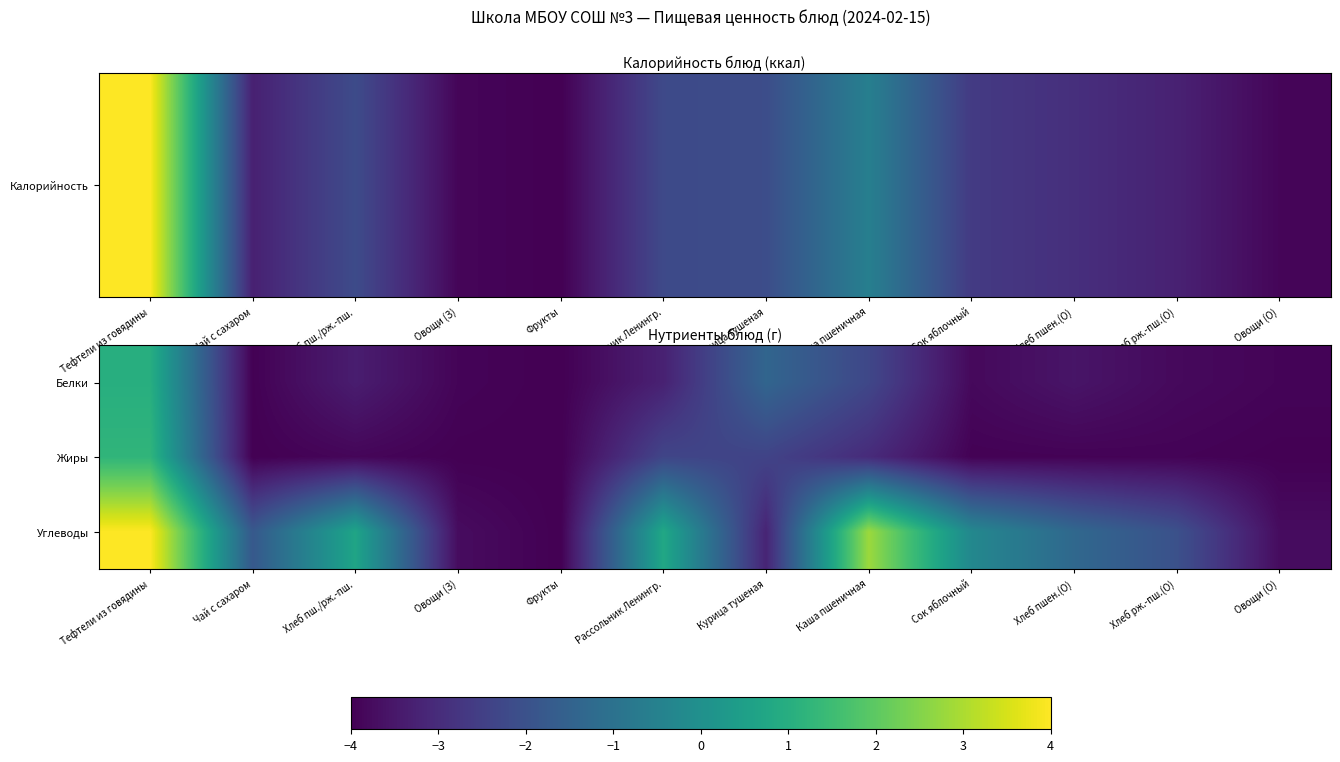

Rank the series by their maximum value, from lowest to highest.

Белки, Жиры, Углеводы